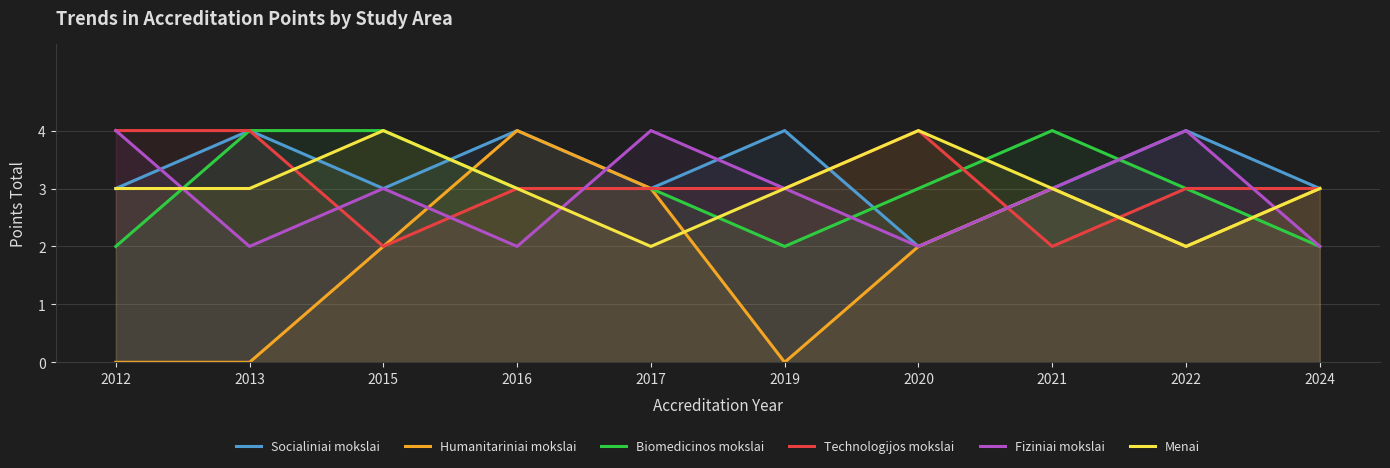

Count the number of data series in this chart.

6